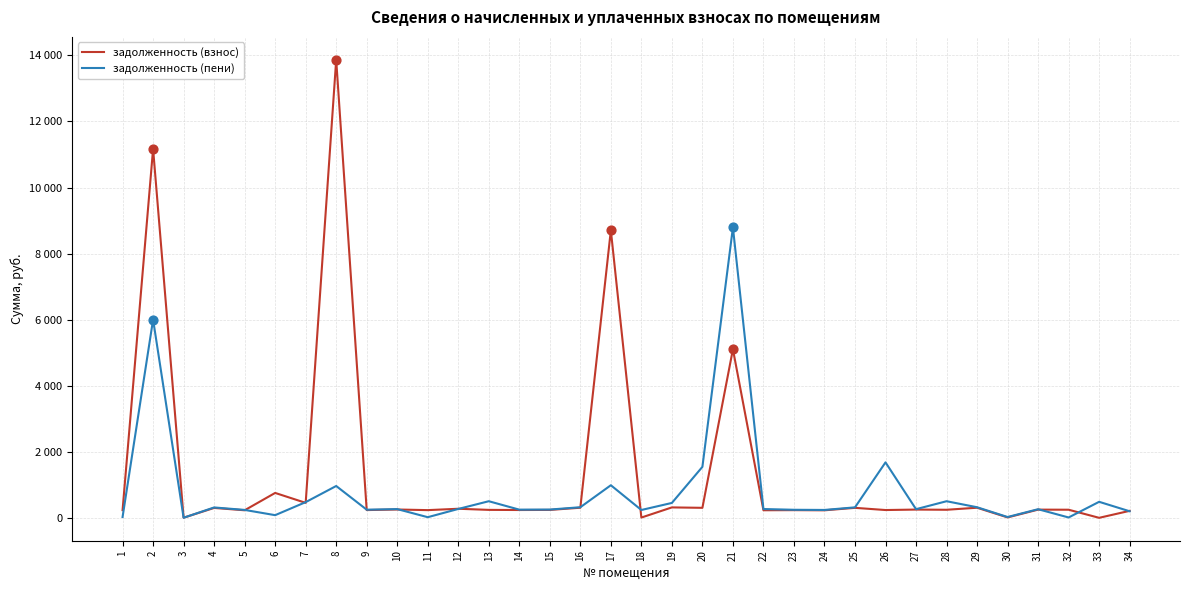

Is this an area chart (filled region under the line)?

No